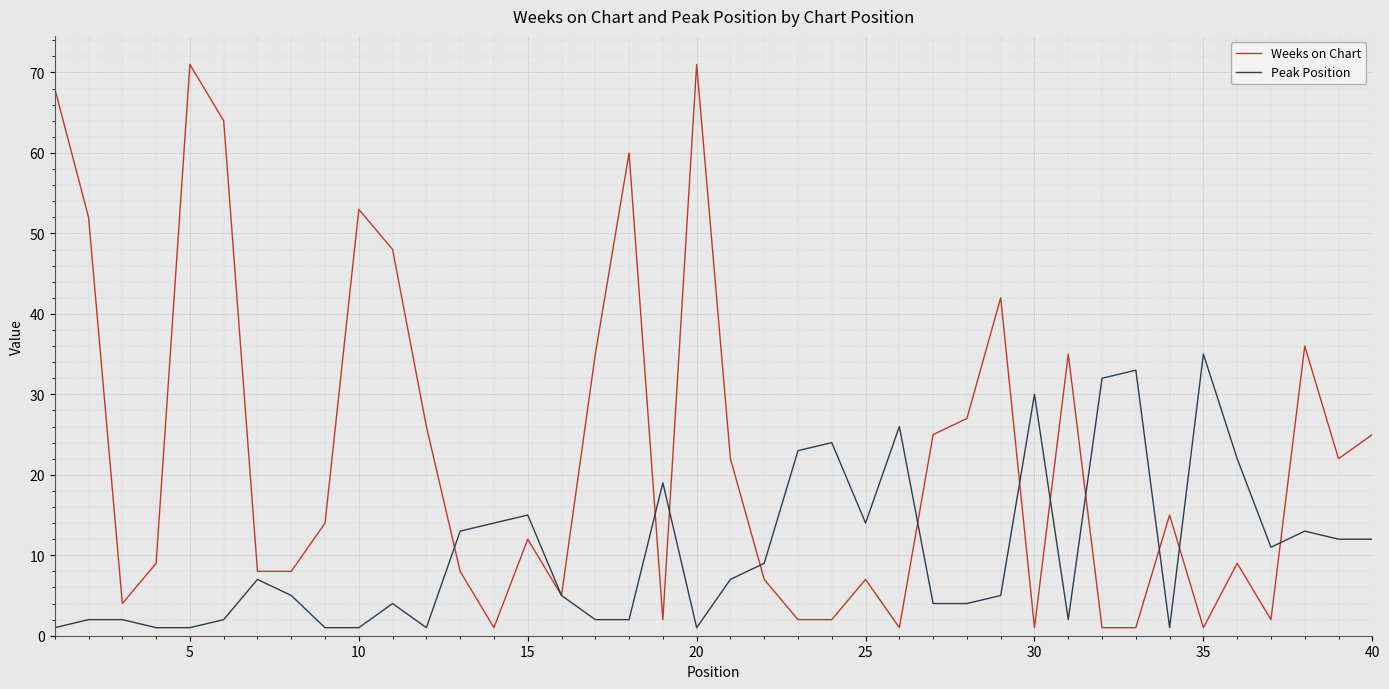

What is the highest value of the Peak Position series?

35